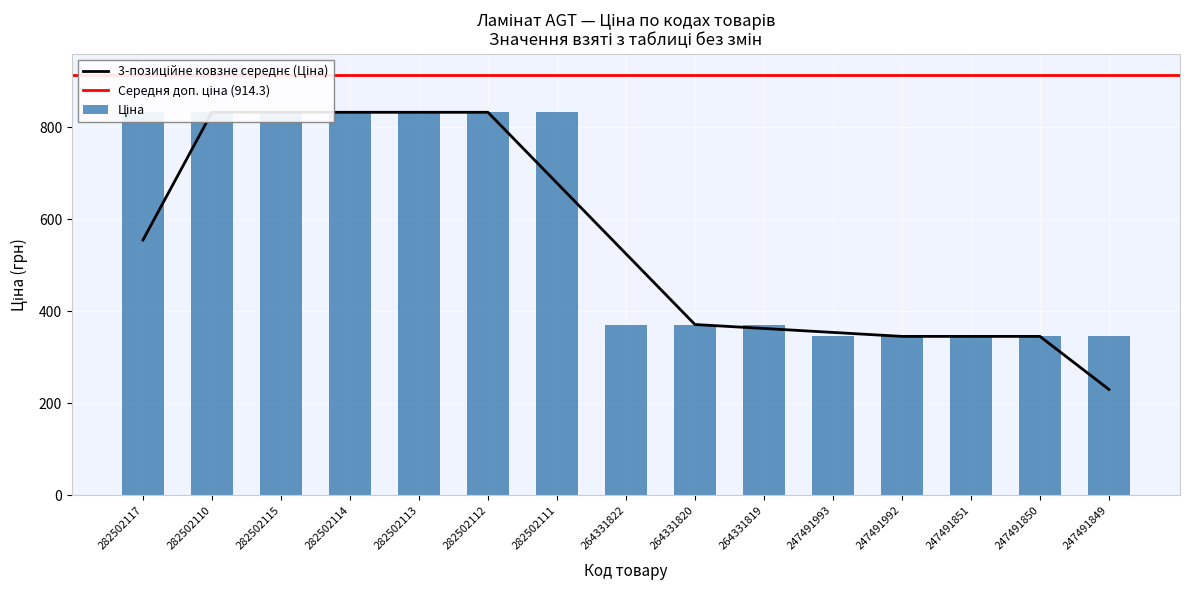

Which category has the highest value in the Ціна series?

282502117